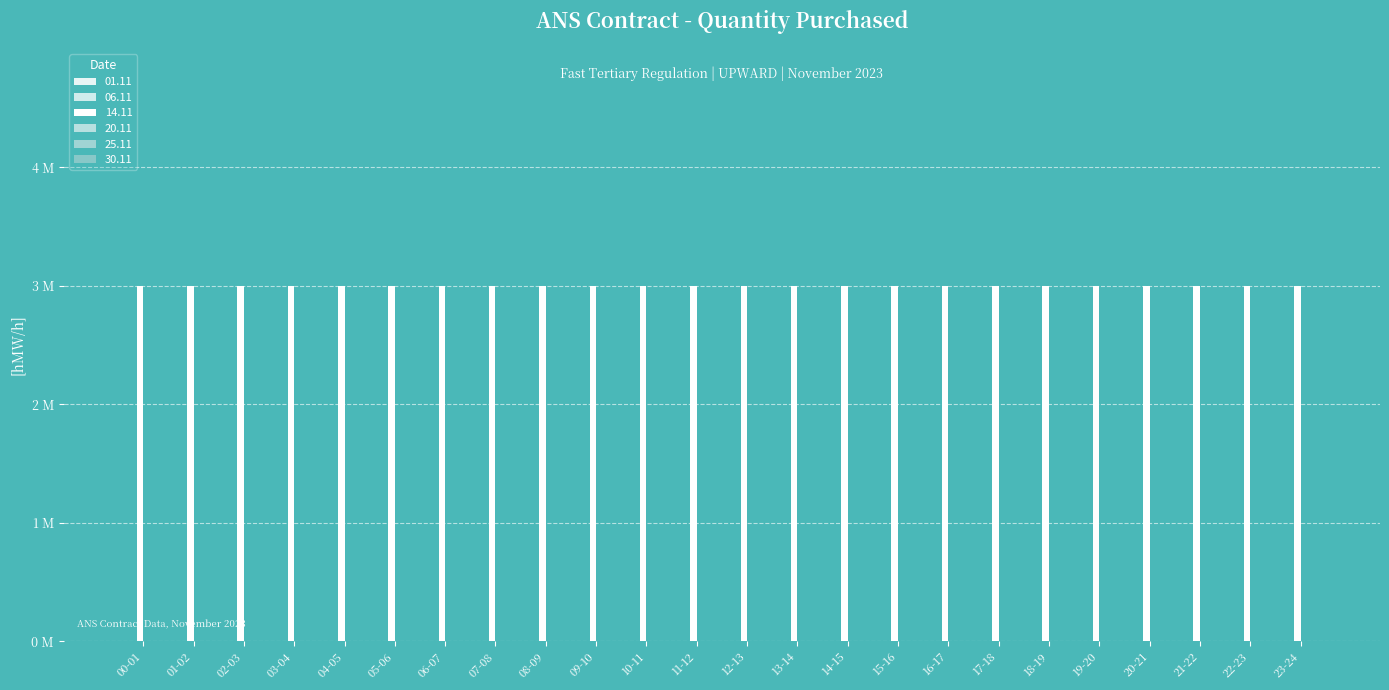

List the labels in order of 30.11 value, smallest first.

00-01, 01-02, 02-03, 03-04, 04-05, 05-06, 06-07, 07-08, 08-09, 09-10, 10-11, 11-12, 12-13, 13-14, 14-15, 15-16, 16-17, 17-18, 18-19, 19-20, 20-21, 21-22, 22-23, 23-24